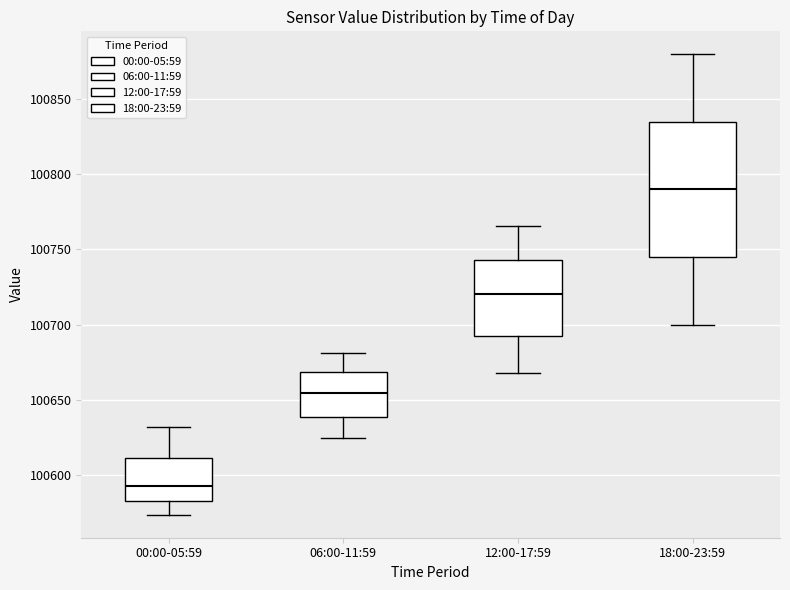

Where does the median line of the box for 00:00-05:59 sit on the y-axis? The values are not printed on the chart, so give them approximately, as read against the axis.

100590